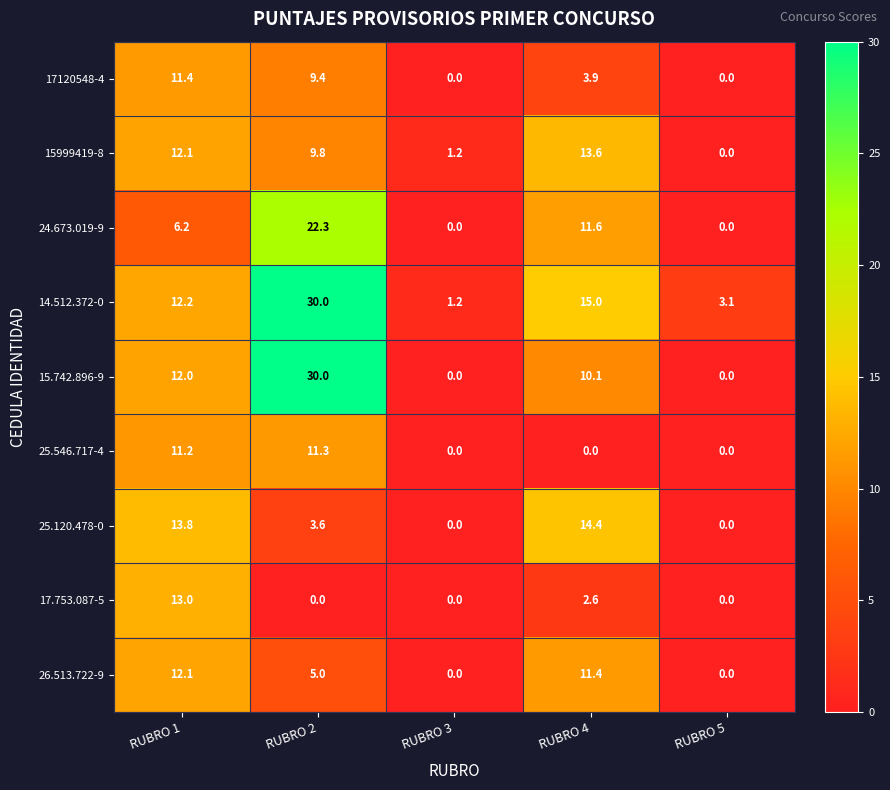

Count the number of categories in the chart.

5